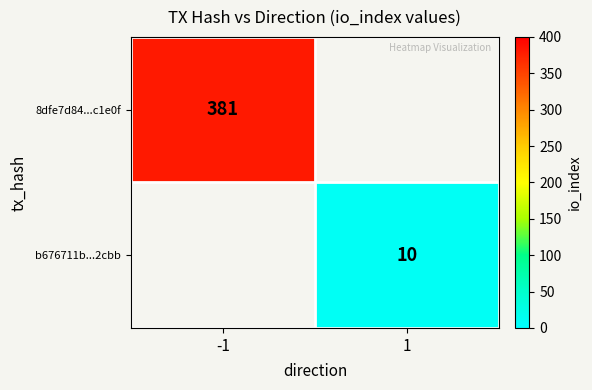

The b676711b...2cbb series shows 2 at 1. True or false?

False